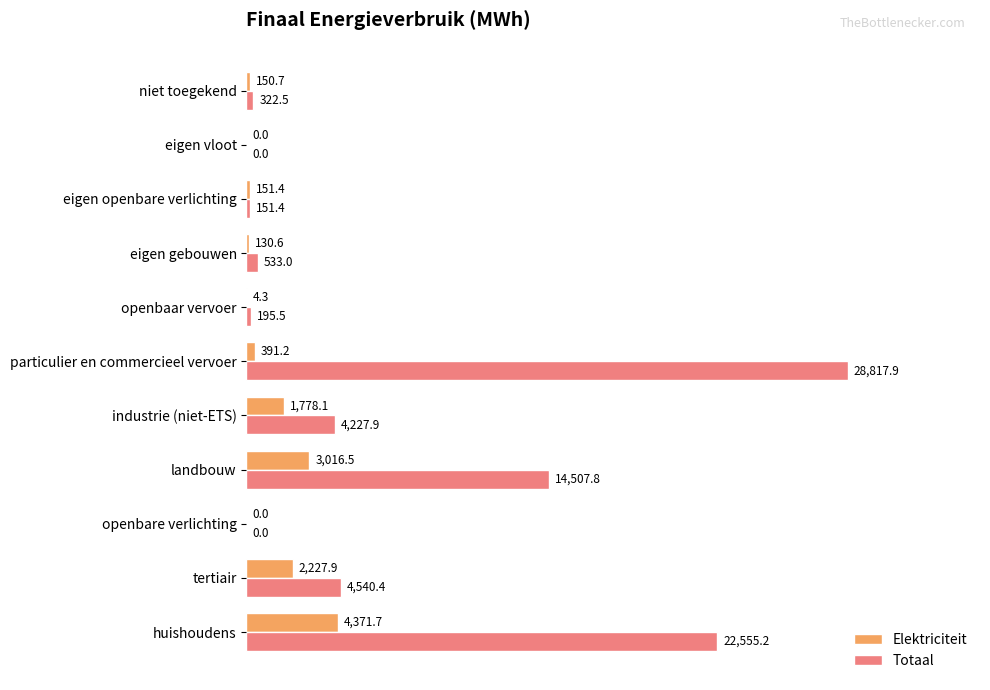

Which series changed the most between openbaar vervoer and eigen gebouwen?

Totaal